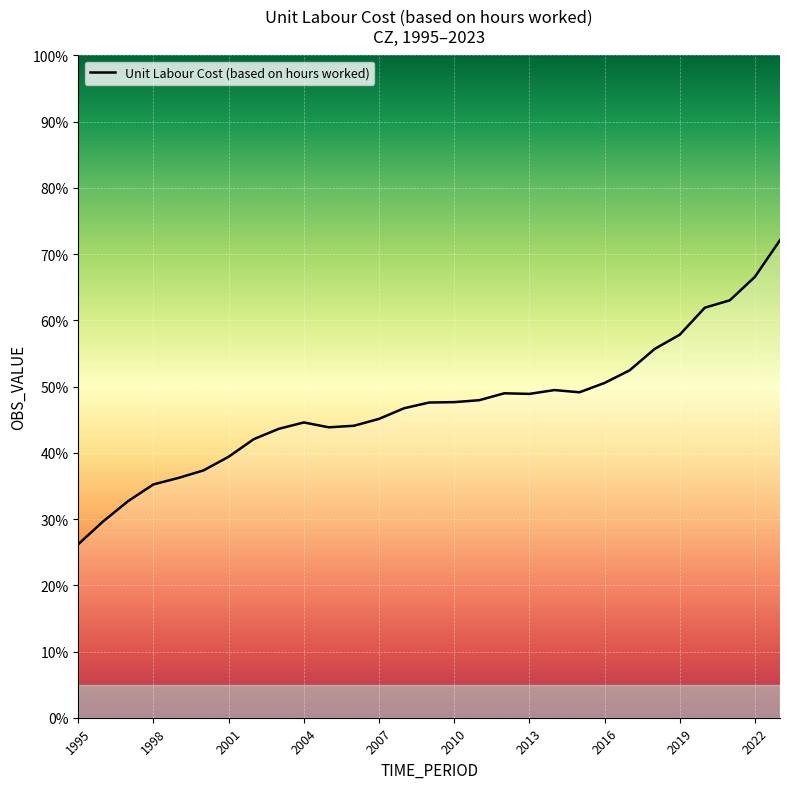

What is the minimum value shown in the chart?

0.3